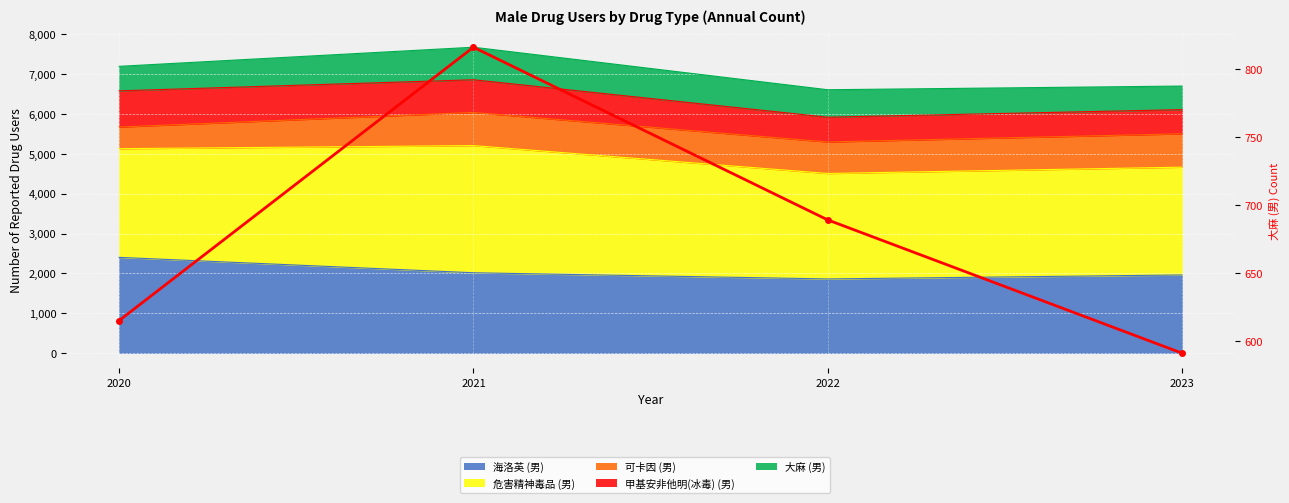

At which label does the data first exceed 689?

2021